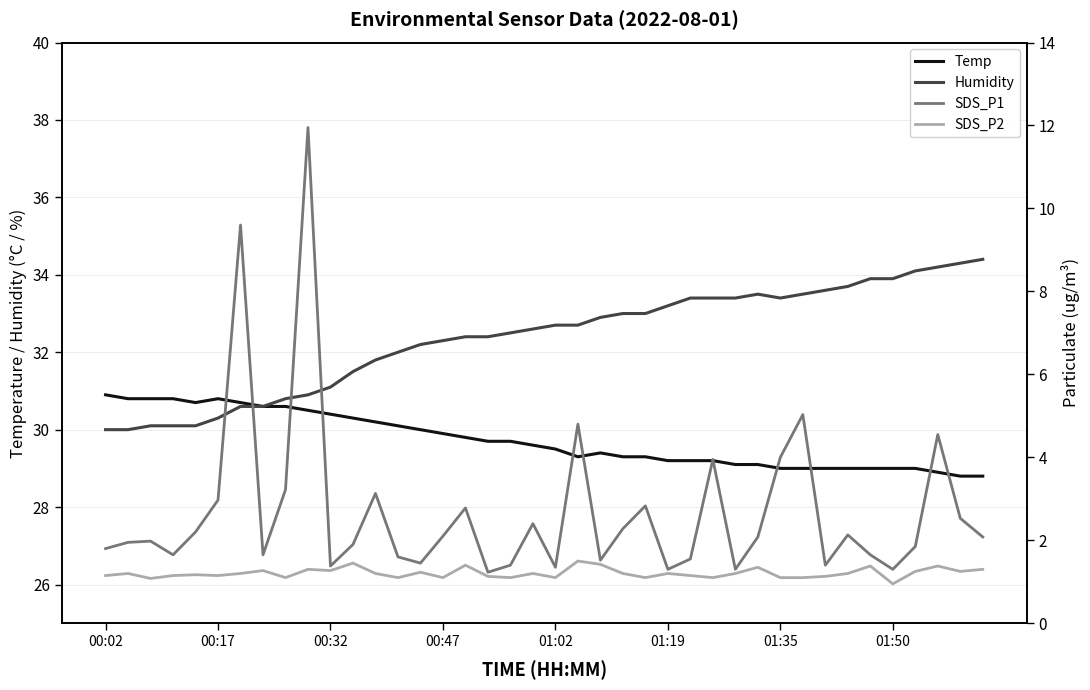

What is the minimum value for Humidity?

30.0